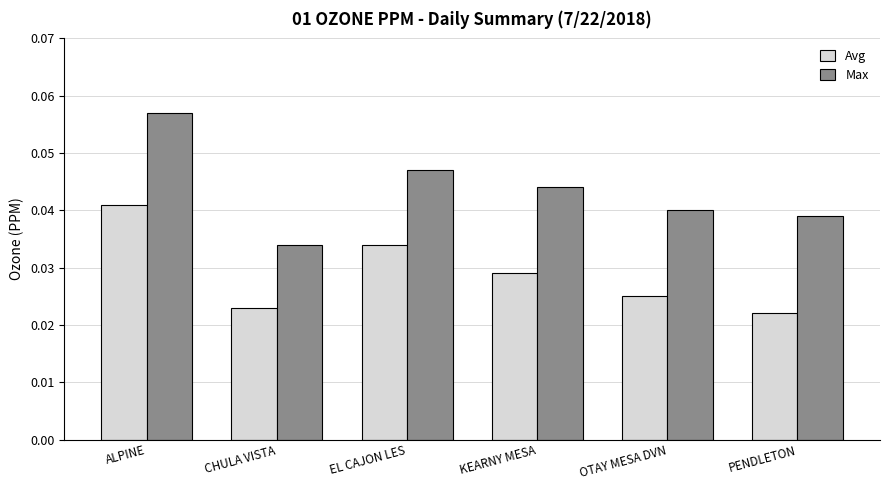

Which category has the lowest value in the Max series?

CHULA VISTA